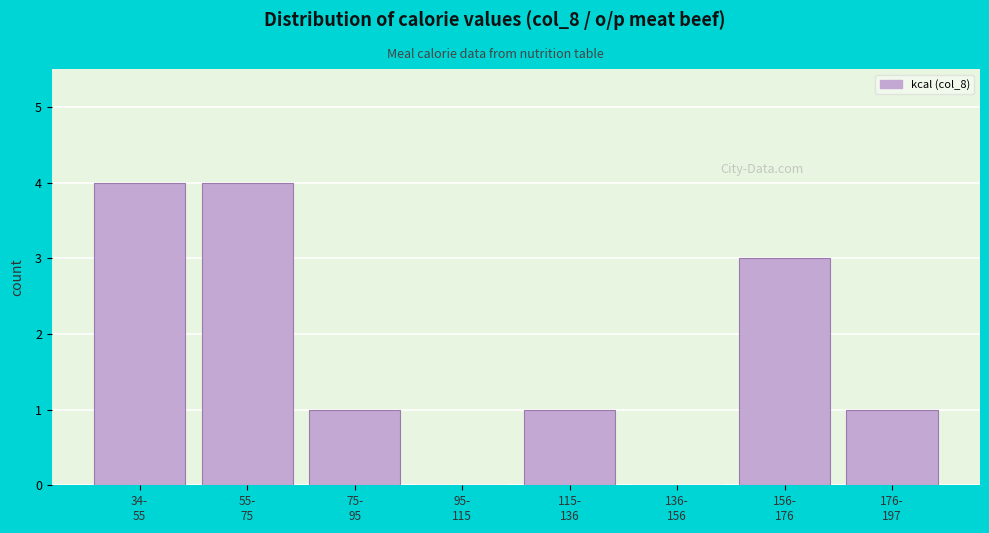

What is the sum of all values?

14